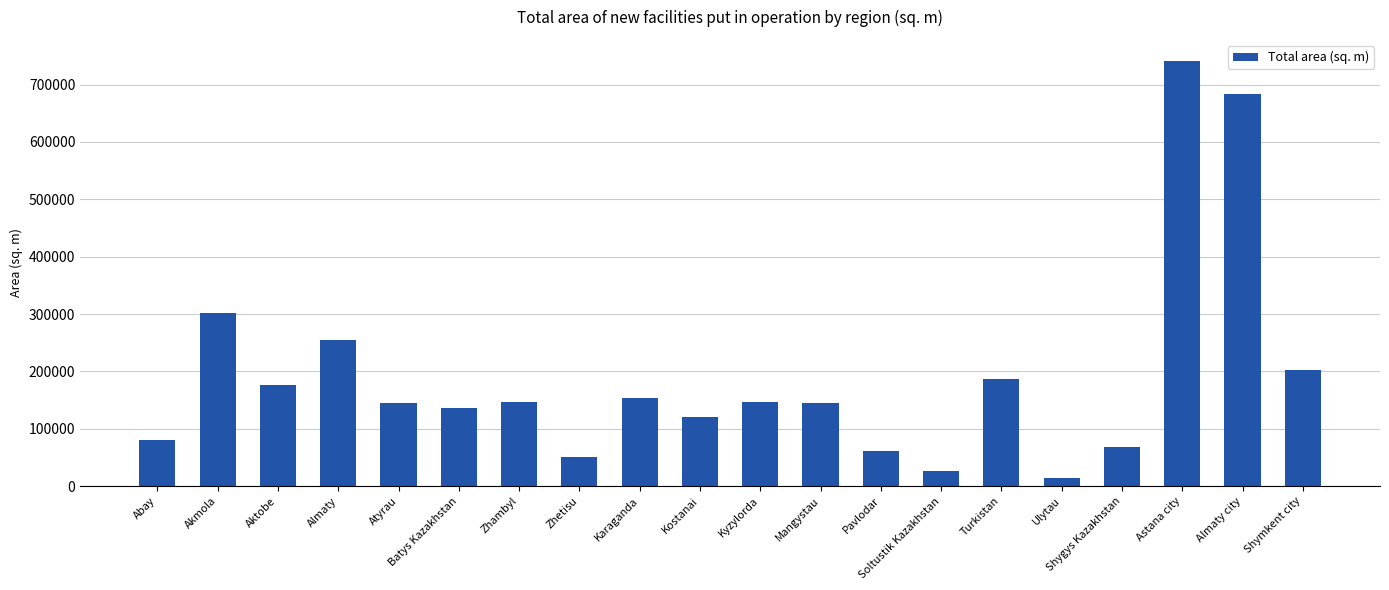

True or false: the data shows 28009 at Pavlodar.

False